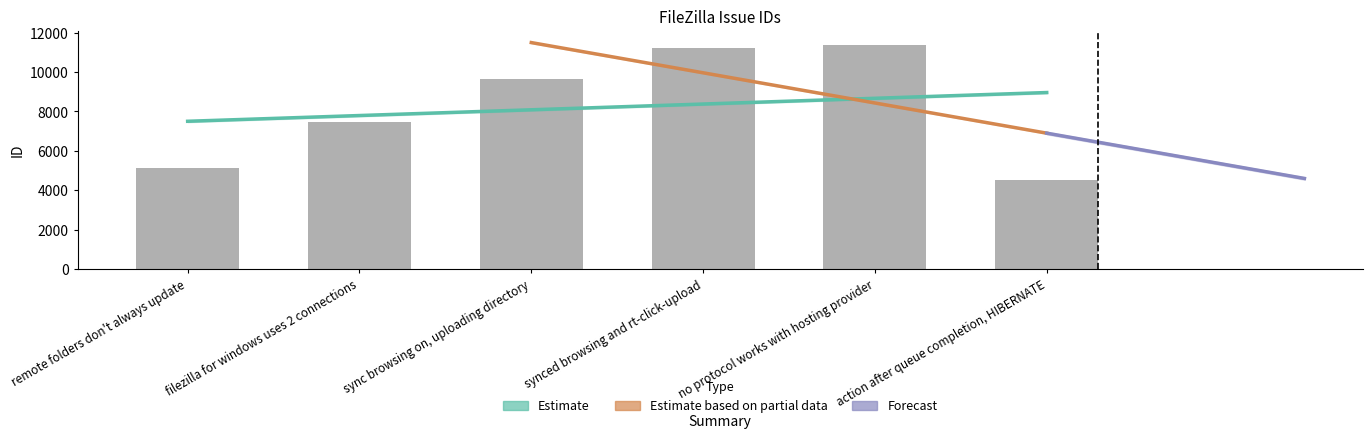

Does the chart contain stacked bars?

No